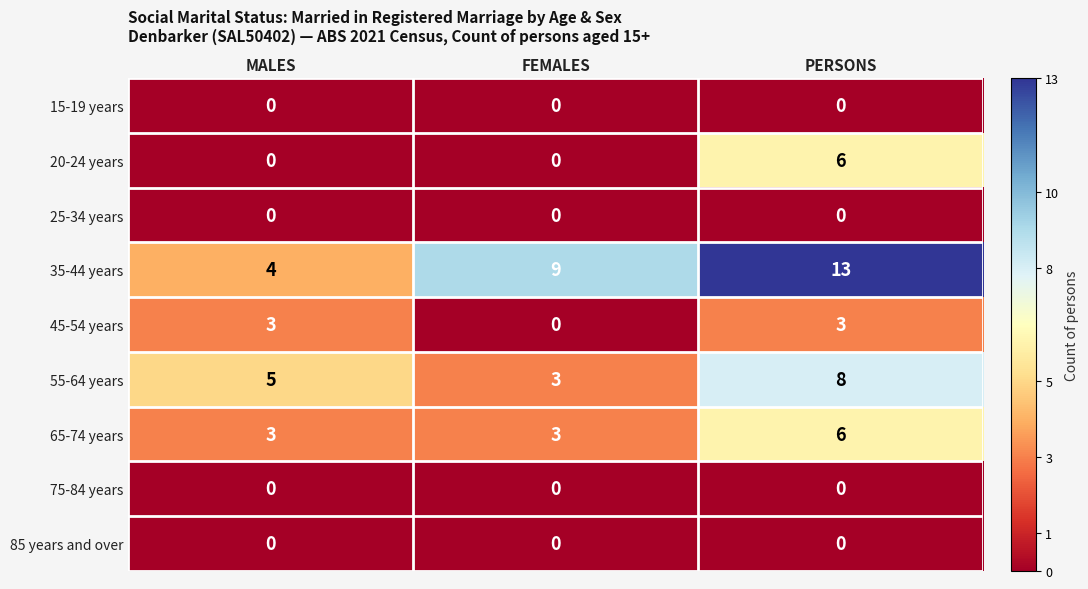

Reading left to right, transcribe all the data shown in this chart.

15-19 years: MALES=0	FEMALES=0	PERSONS=0
20-24 years: MALES=0	FEMALES=0	PERSONS=6
25-34 years: MALES=0	FEMALES=0	PERSONS=0
35-44 years: MALES=4	FEMALES=9	PERSONS=13
45-54 years: MALES=3	FEMALES=0	PERSONS=3
55-64 years: MALES=5	FEMALES=3	PERSONS=8
65-74 years: MALES=3	FEMALES=3	PERSONS=6
75-84 years: MALES=0	FEMALES=0	PERSONS=0
85 years and over: MALES=0	FEMALES=0	PERSONS=0